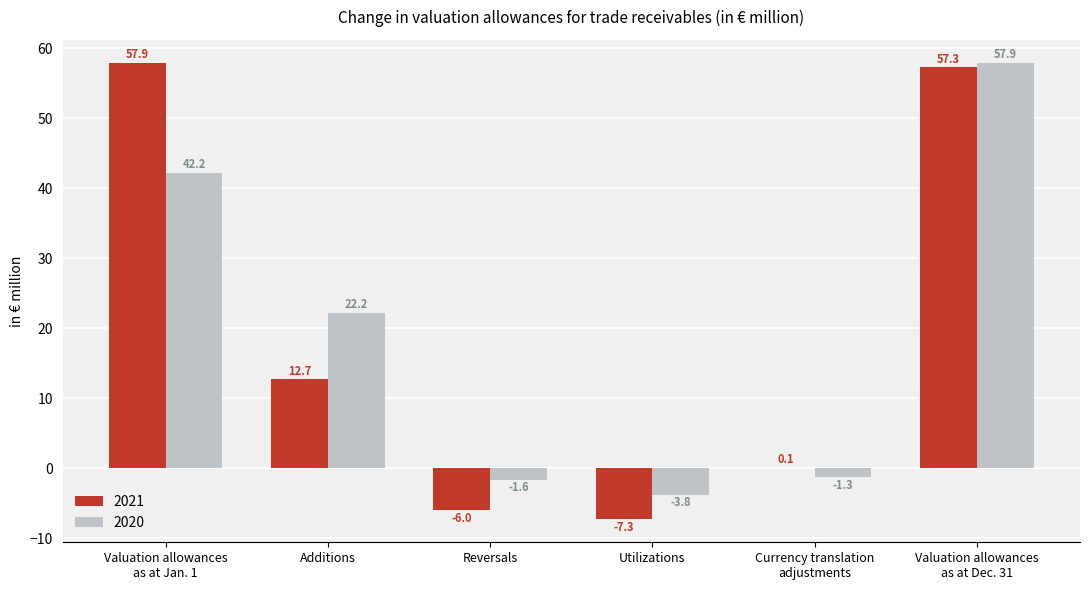

What is the sum of all 2020 values?

115.6